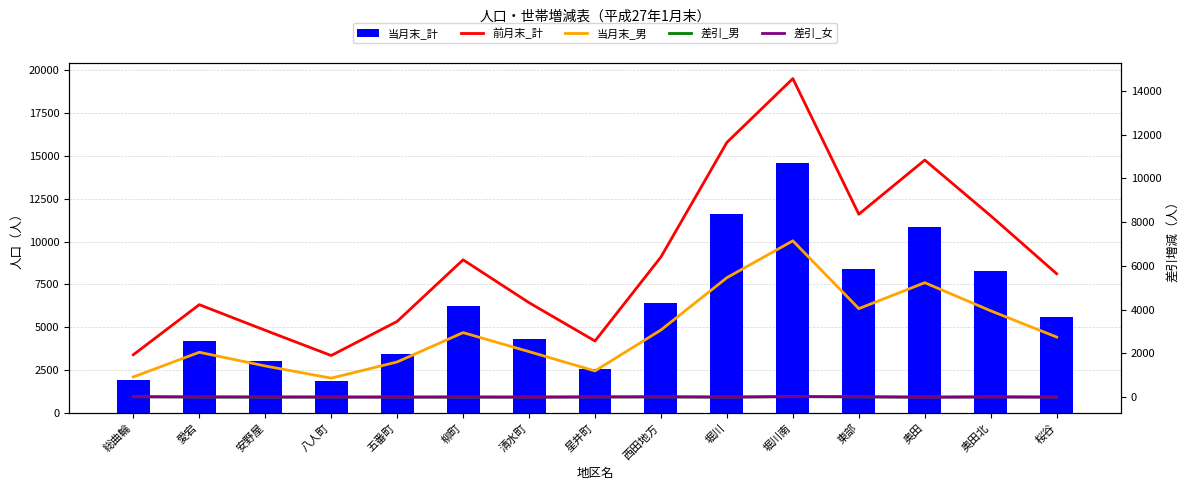

Reading right to left, extract all data points from this chart.

当月末_計: 桜谷=5625	奥田北=8291	奥田=10820	東部=8372	堀川南=14591	堀川=11633	西田地方=6412	星井町=2561	清水町=4299	柳町=6265	五番町=3444	八人町=1888	安野屋=3040	愛宕=4220	総曲輪=1950
前月末_計: 桜谷=5636	奥田北=8287	奥田=10836	東部=8359	堀川南=14562	堀川=11644	西田地方=6403	星井町=2560	清水町=4312	柳町=6273	五番町=3455	八人町=1895	安野屋=3049	愛宕=4221	総曲輪=1931
当月末_男: 桜谷=2740	奥田北=3940	奥田=5227	東部=4040	堀川南=7142	堀川=5455	西田地方=3064	星井町=1190	清水町=2073	柳町=2943	五番町=1601	八人町=861	安野屋=1417	愛宕=2044	総曲輪=915
差引_男: 桜谷=-3	奥田北=5	奥田=-5	東部=2	堀川南=15	堀川=-7	西田地方=1	星井町=1	清水町=-3	柳町=-10	五番町=-5	八人町=-1	安野屋=-11	愛宕=-4	総曲輪=10
差引_女: 桜谷=-8	奥田北=-1	奥田=-11	東部=11	堀川南=14	堀川=-4	西田地方=8	星井町=0	清水町=-10	柳町=2	五番町=-6	八人町=-6	安野屋=2	愛宕=3	総曲輪=9